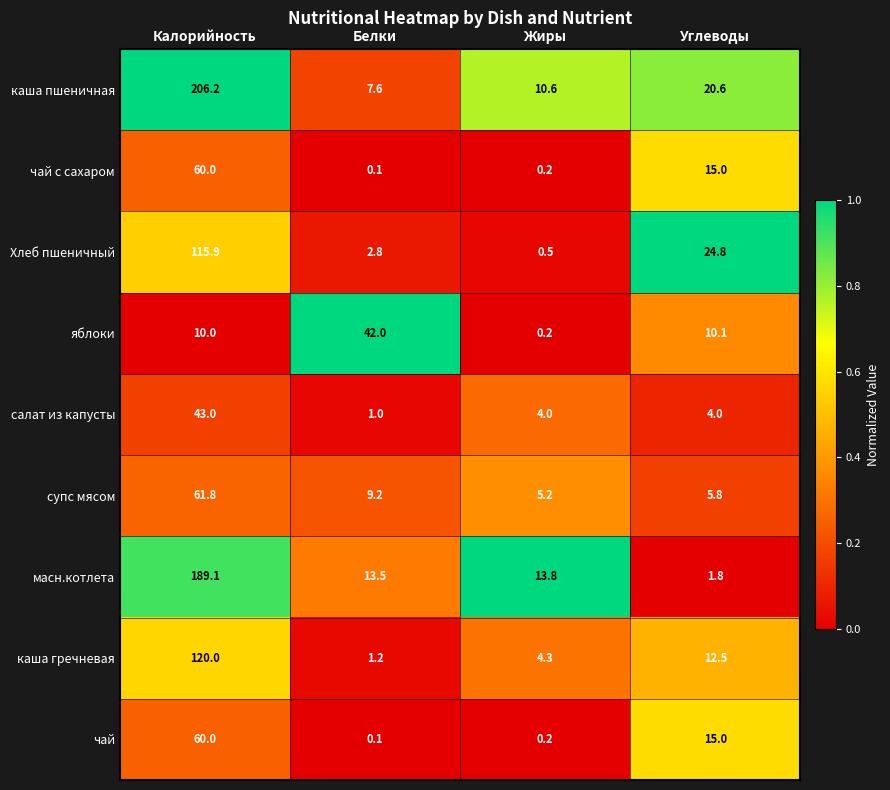

At how many categories does at least one series exceed 0?

4